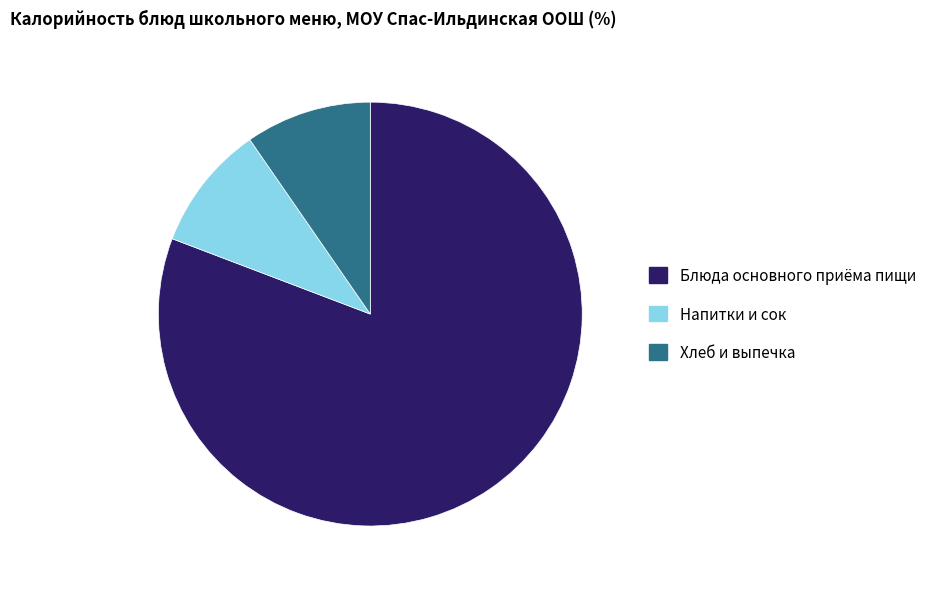

True or false: Хлеб и выпечка accounts for 10% of the total.

True